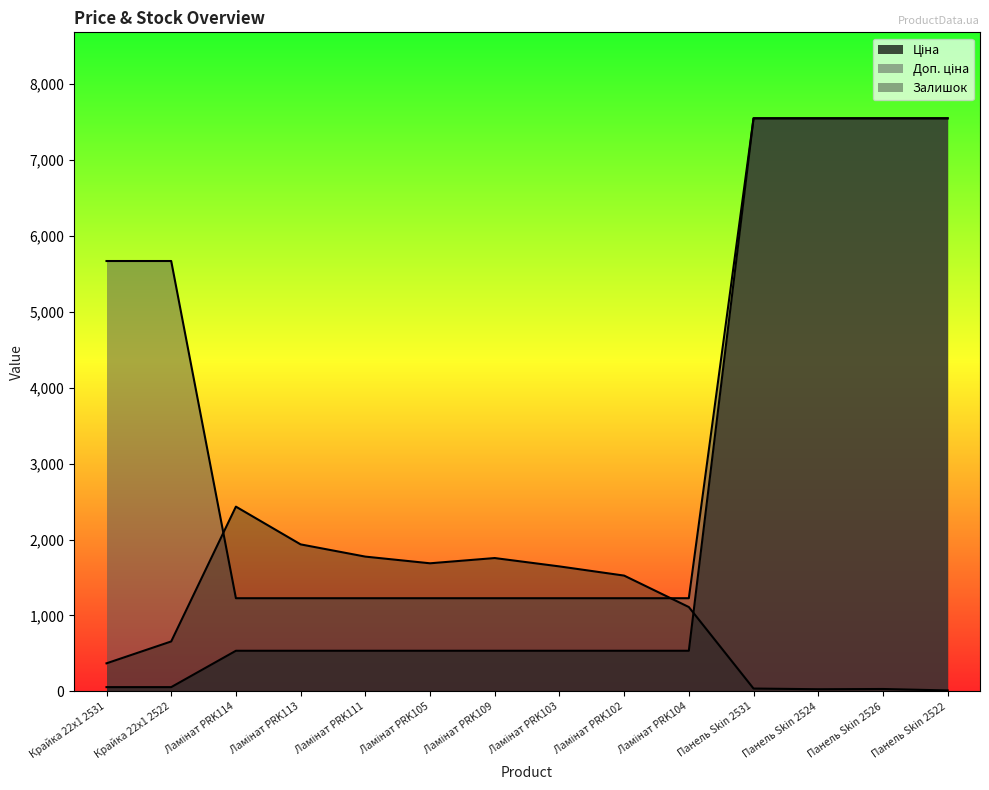

Rank the series by their average value, from highest to lowest.

Доп. ціна, Ціна, Залишок